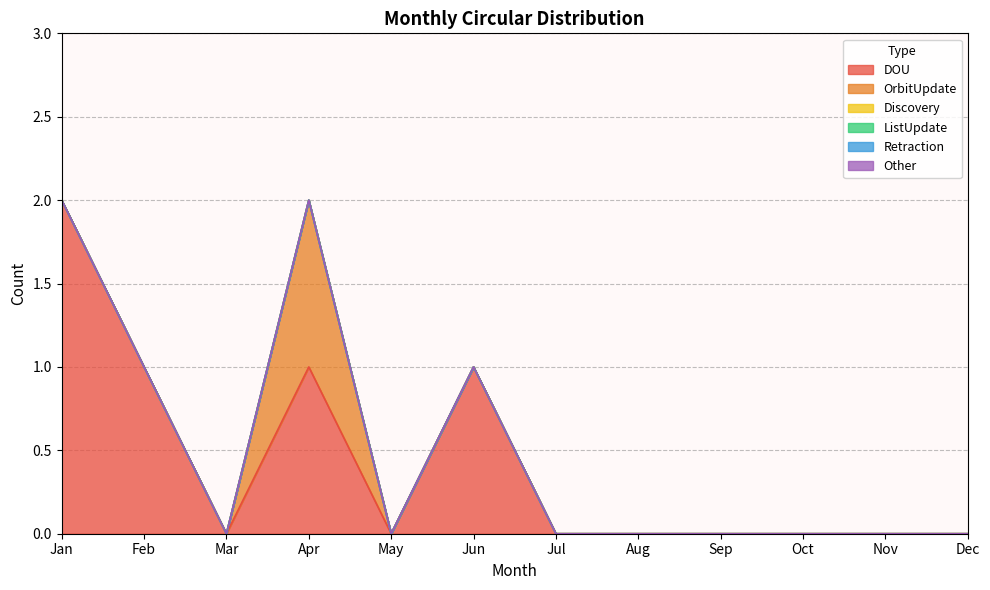

In OrbitUpdate, how many points are higher than both neighbors (excluding endpoints)?

1